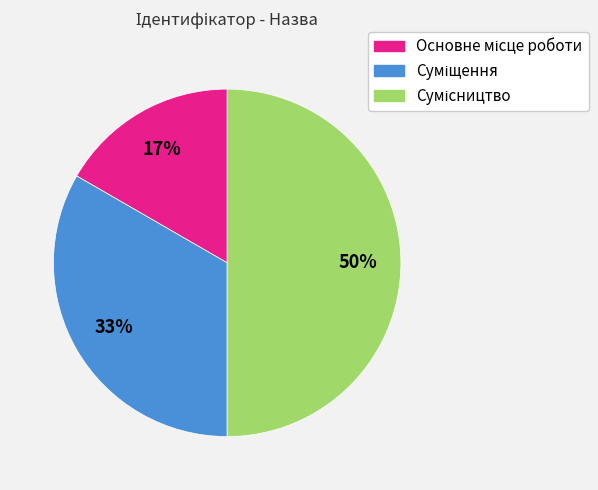

To the nearest percent, what is the difference between the largest and smallest slice percentages?

33%